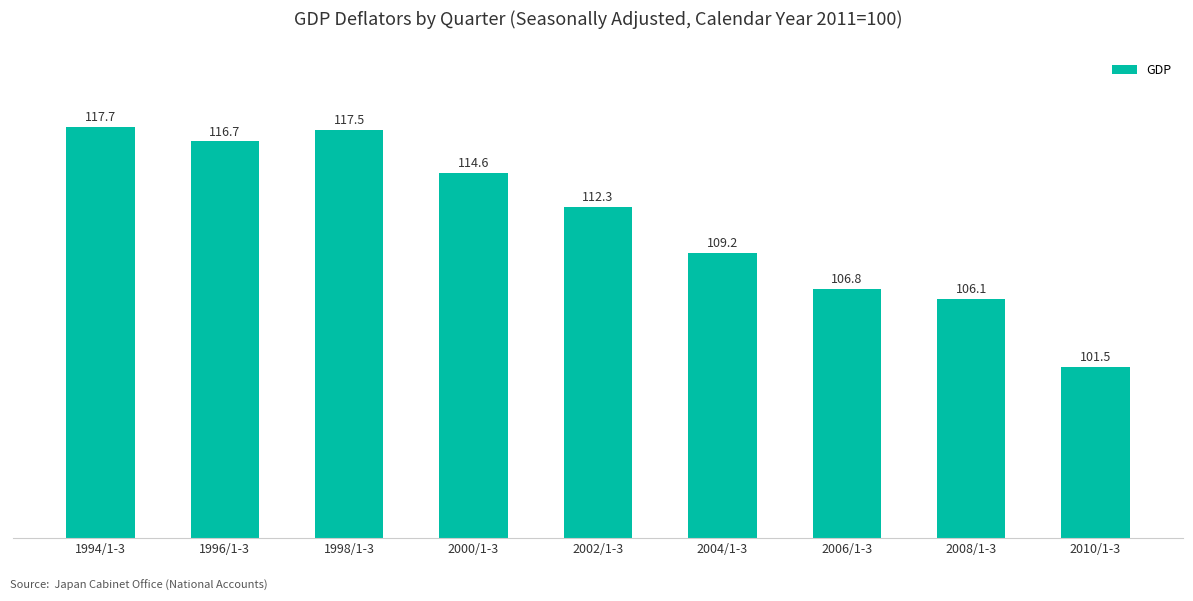

What is the difference between the maximum and minimum values?

16.2